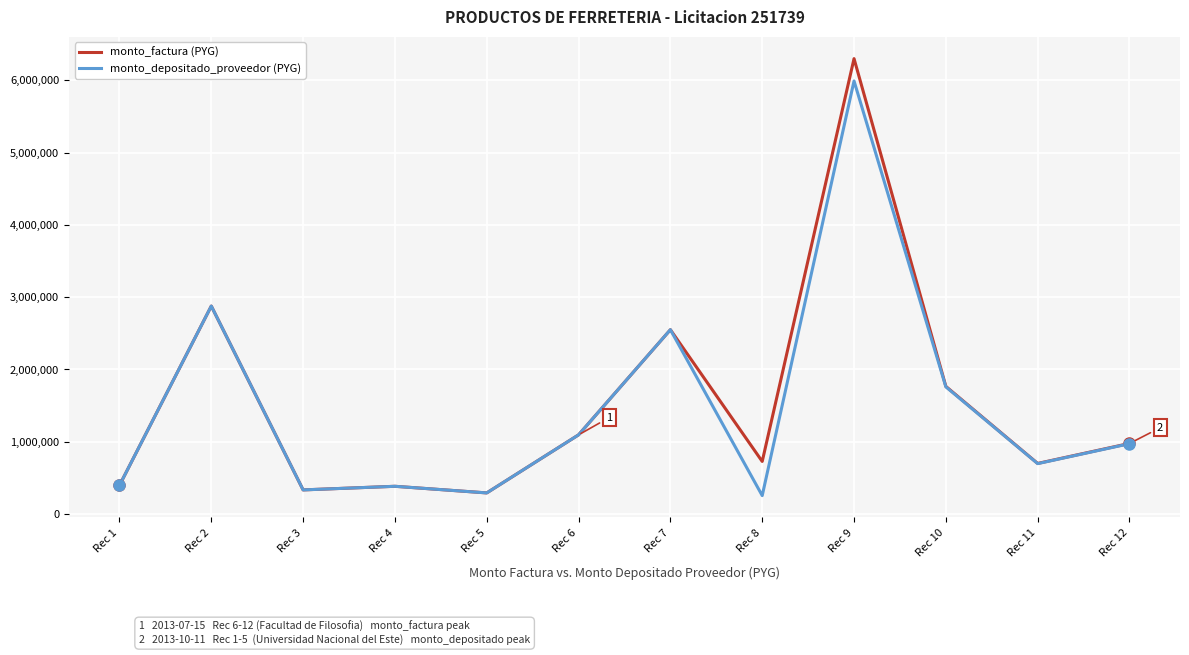

What is the greatest value displayed?

6300000